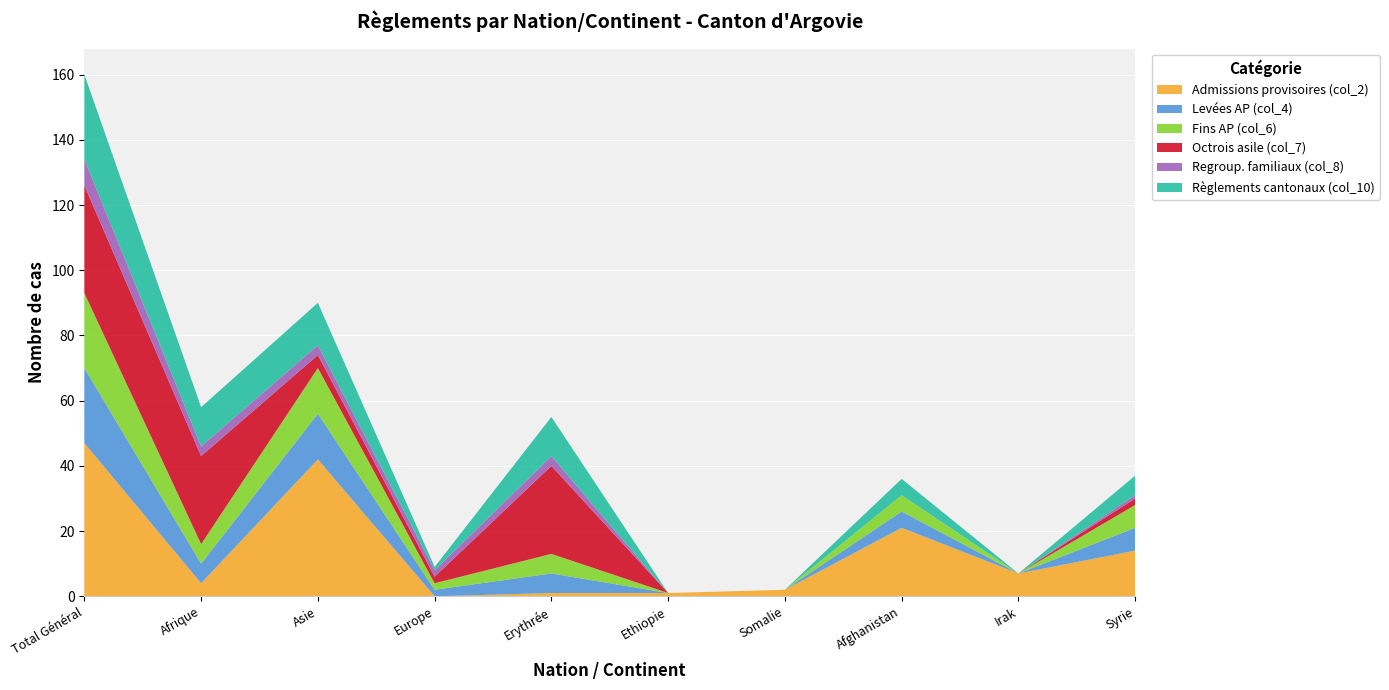

Reading right to left, list all the values displayed in this chart.

Admissions provisoires (col_2): 14	7	21	2	1	1	0	42	4	47
Levées AP (col_4): 7	0	5	0	0	6	2	14	6	23
Fins AP (col_6): 7	0	5	0	0	6	2	14	6	23
Octrois asile (col_7): 2	0	0	0	0	27	2	4	27	33
Regroup. familiaux (col_8): 1	0	0	0	0	3	2	3	3	8
Règlements cantonaux (col_10): 6	0	5	0	0	12	1	13	12	26